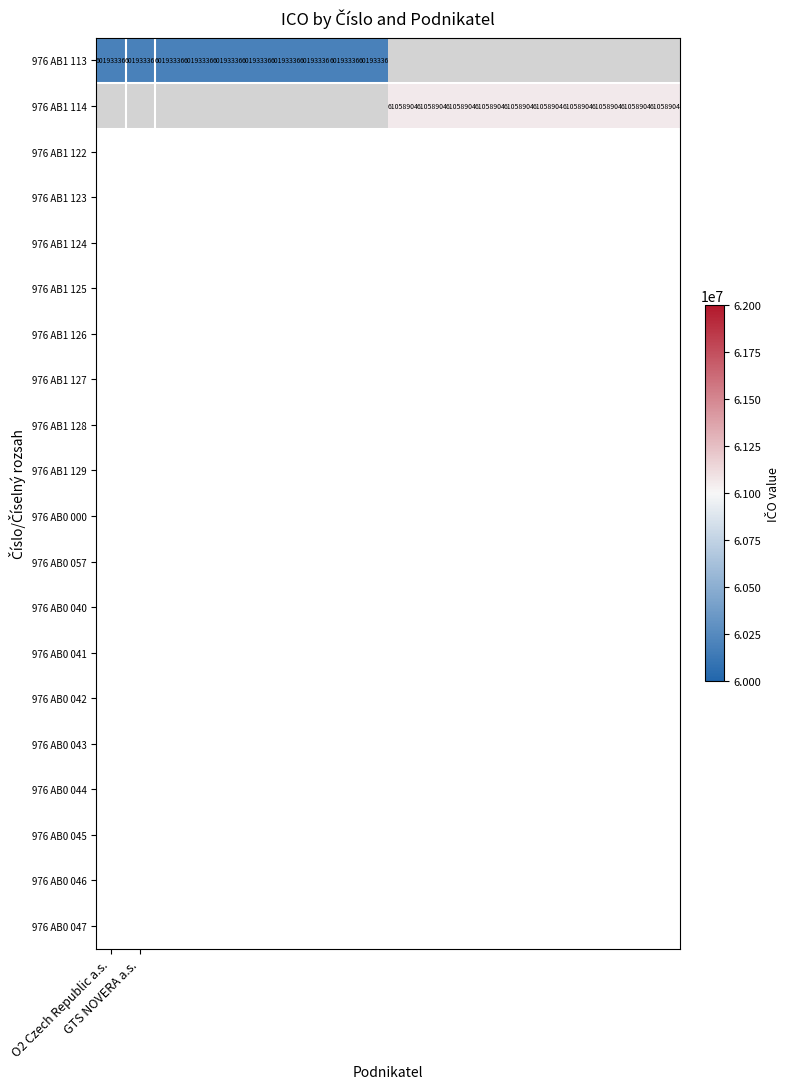

At which label does 976 AB1 114 reach its minimum?

O2 Czech Republic a.s.